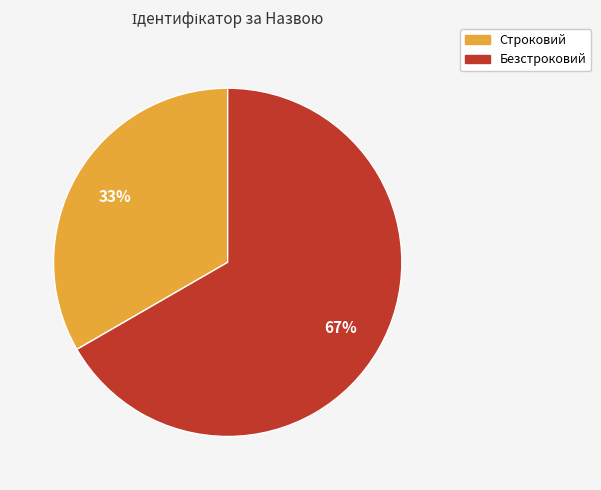

Do Безстроковий and Строковий together represent more than half of the pie?

Yes